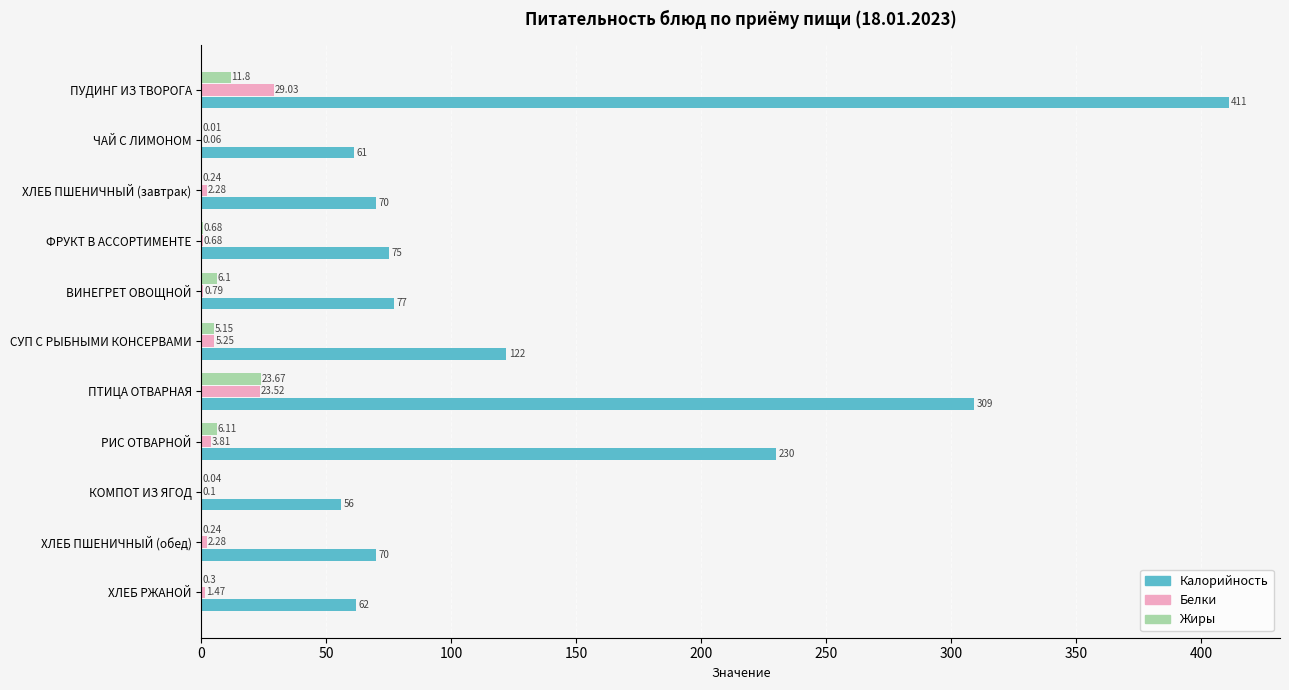

At which label is Белки closest to 14?

СУП С РЫБНЫМИ КОНСЕРВАМИ